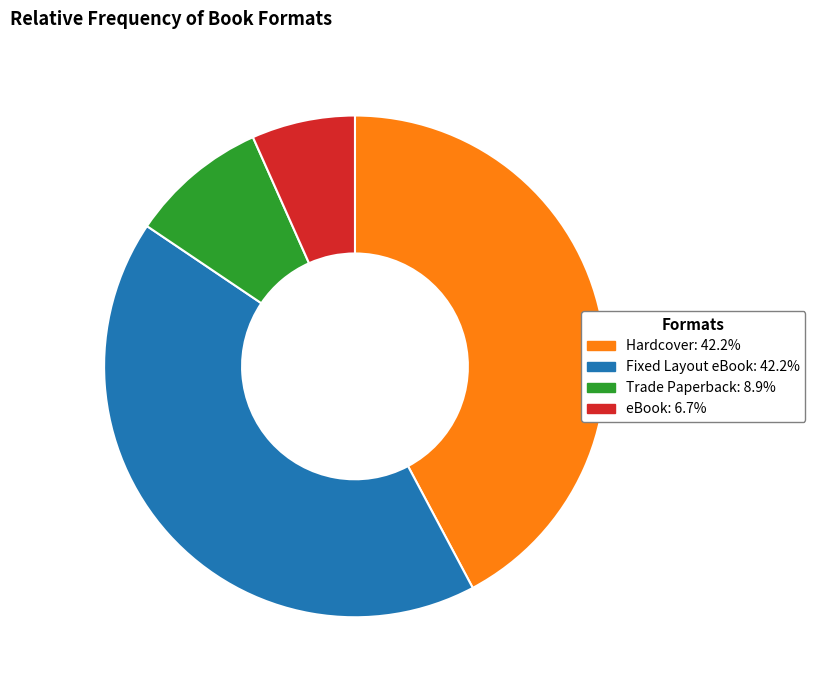

Combined, do eBook and Trade Paperback account for over 50%?

No